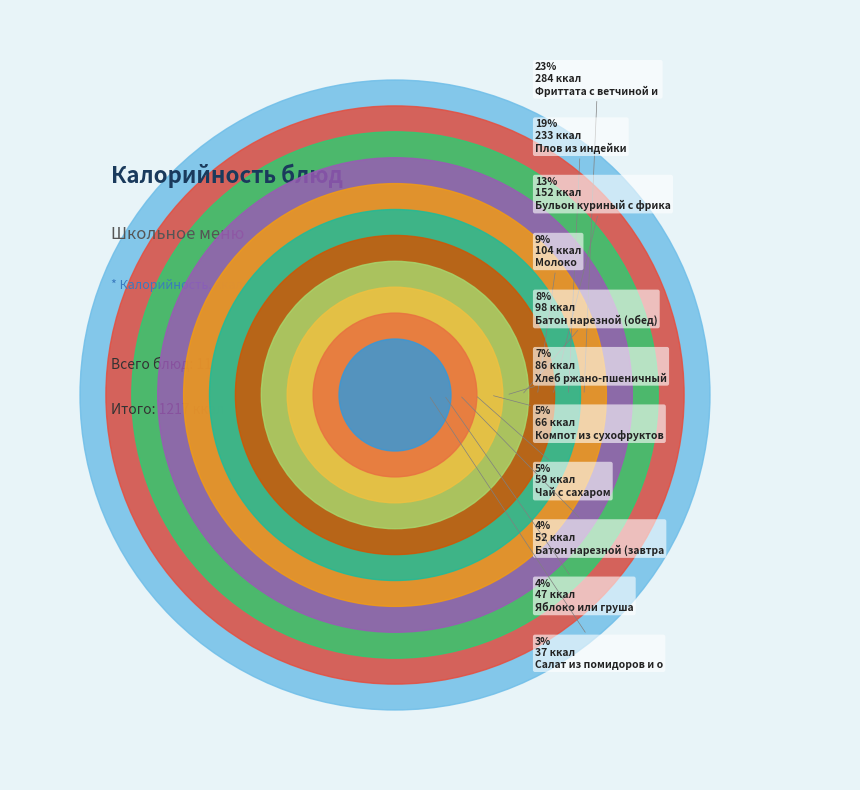

Combined, what portion of the pie is Салат из помидоров и огурцов and Яблоко или груша?

6.9%